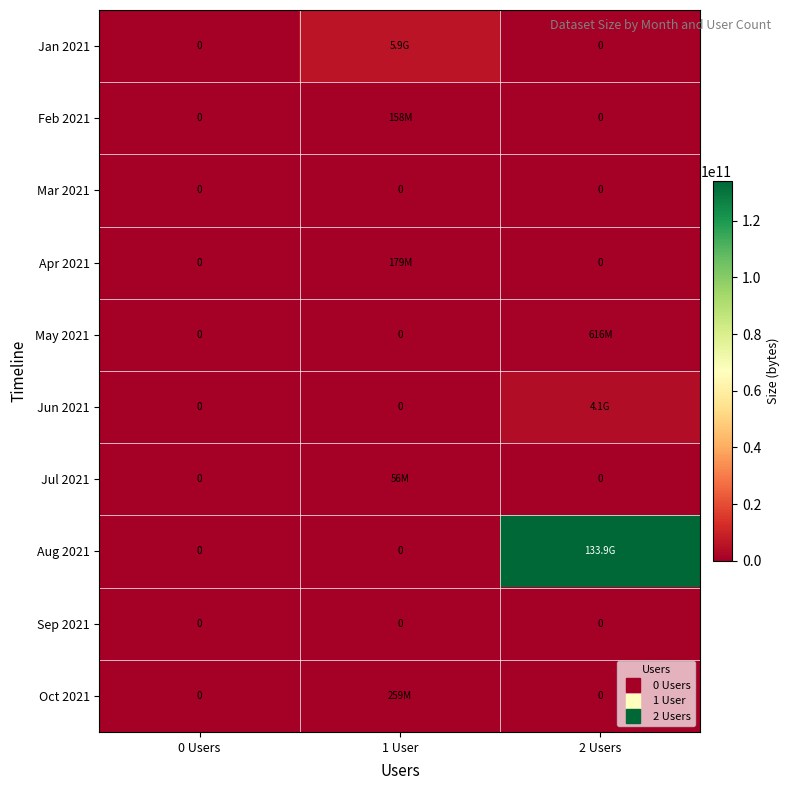

Rank the series at 1 User from highest to lowest value.

Jan 2021, Oct 2021, Apr 2021, Feb 2021, Jul 2021, Mar 2021, May 2021, Jun 2021, Aug 2021, Sep 2021